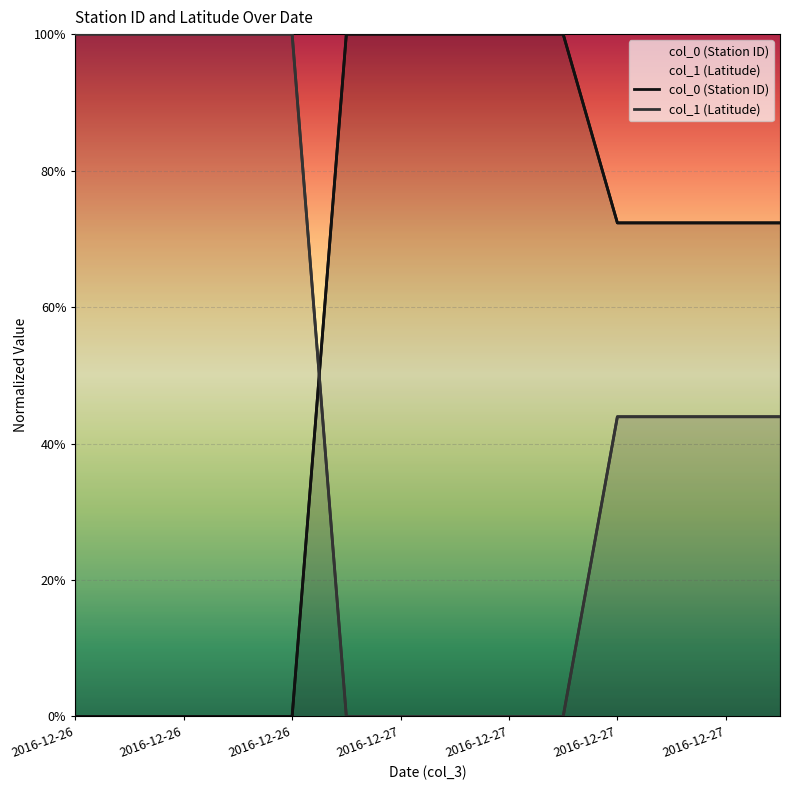

How many lines are shown in the chart?

2